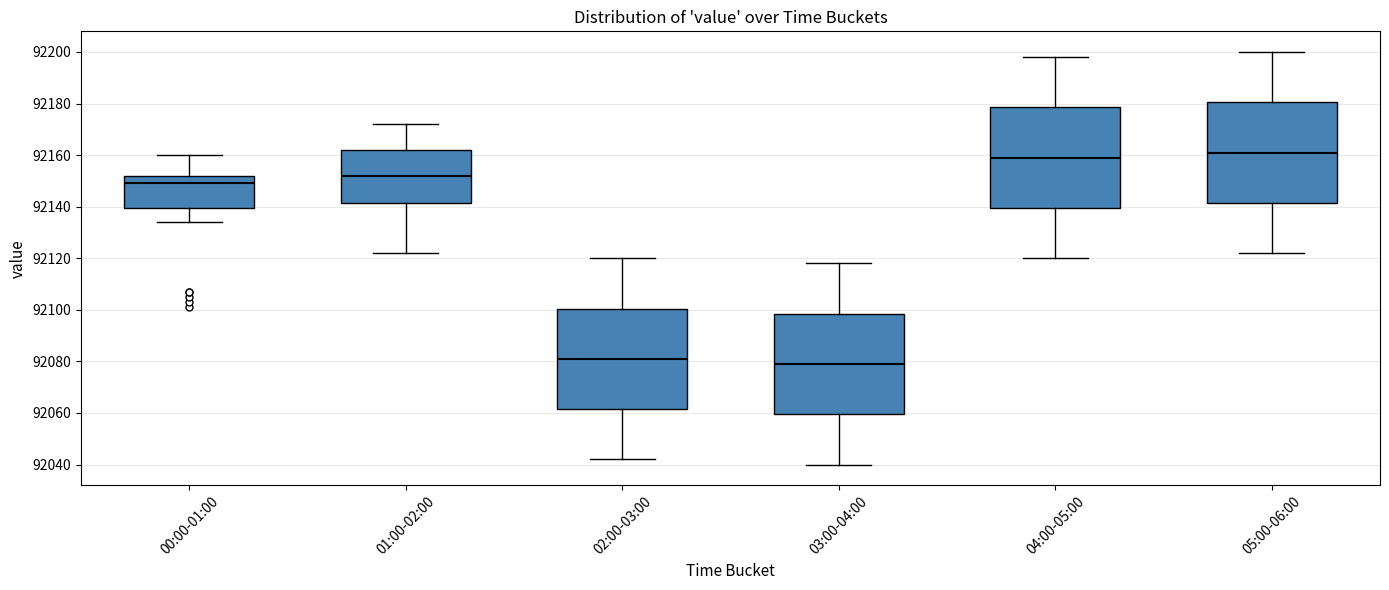

Reading left to right, read every box against the y-axis: the position of its median line, the range the box covers, and the ends of its whiskers. The values are not printed on the chart, so give them approximately, as read against the axis.

00:00-01:00: median 92150, box 92140 to 92152, whiskers 92134 to 92160
01:00-02:00: median 92152, box 92142 to 92162, whiskers 92122 to 92172
02:00-03:00: median 92082, box 92062 to 92100, whiskers 92042 to 92120
03:00-04:00: median 92080, box 92060 to 92098, whiskers 92040 to 92118
04:00-05:00: median 92160, box 92140 to 92178, whiskers 92120 to 92198
05:00-06:00: median 92162, box 92142 to 92180, whiskers 92122 to 92200